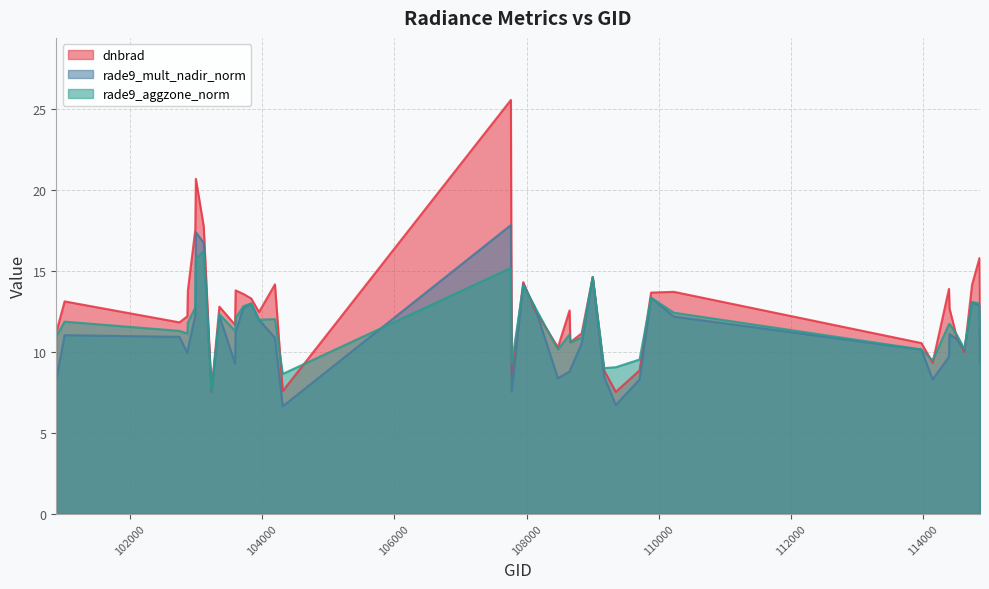

What are all the series names shown in the legend?

dnbrad, rade9_mult_nadir_norm, rade9_aggzone_norm